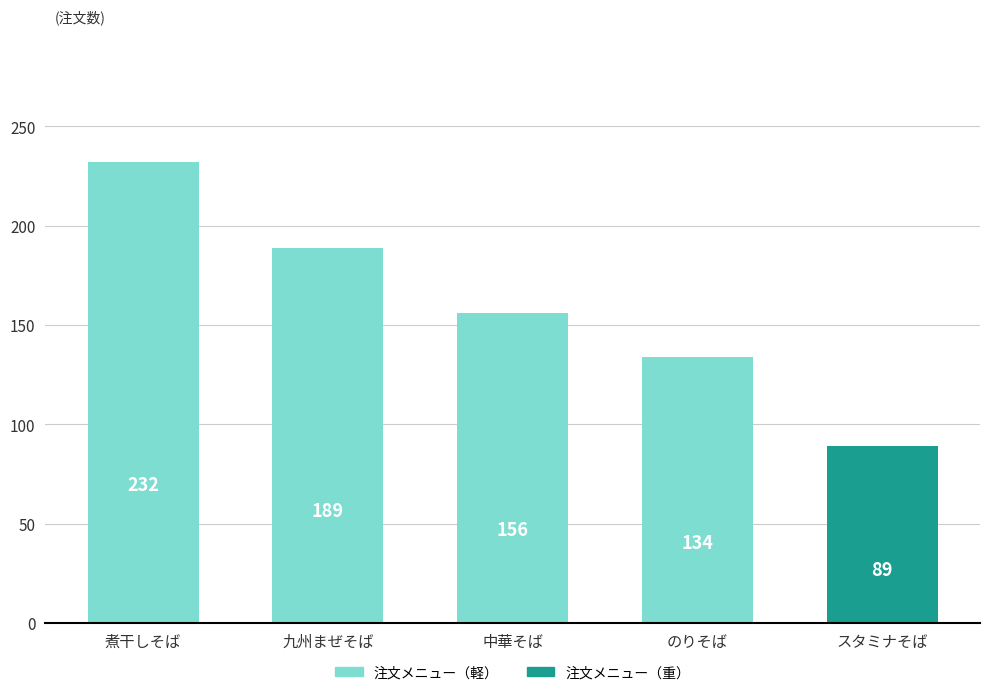

Reading left to right, extract all data points from this chart.

232	189	156	134	89